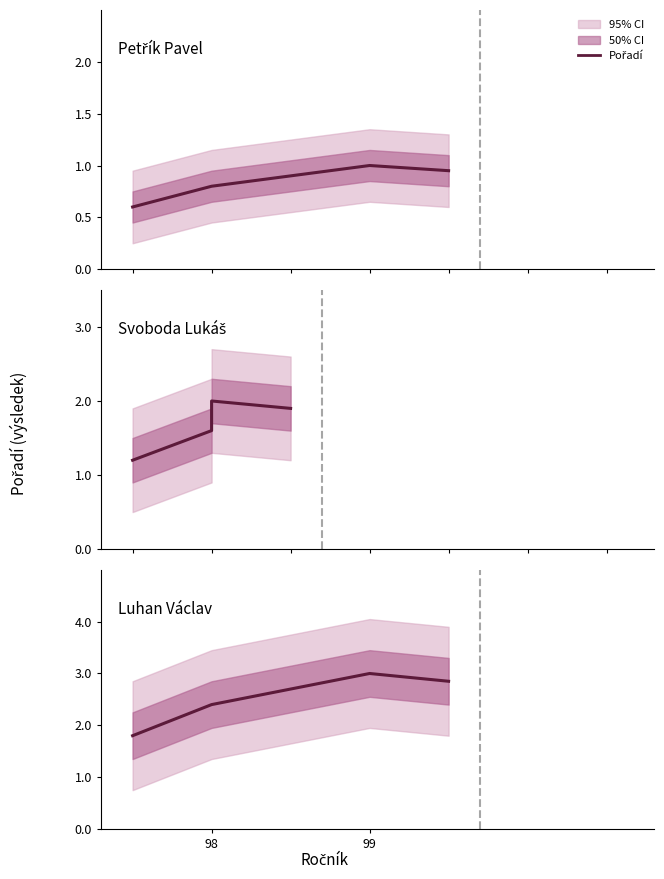

Which label corresponds to the smallest value in the chart?

98